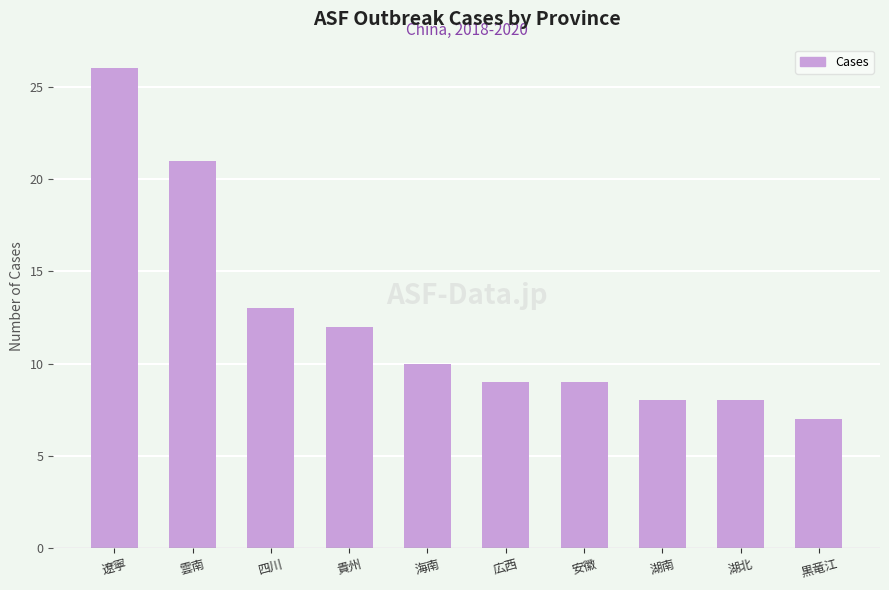

What position from the right is 黒竜江?

1